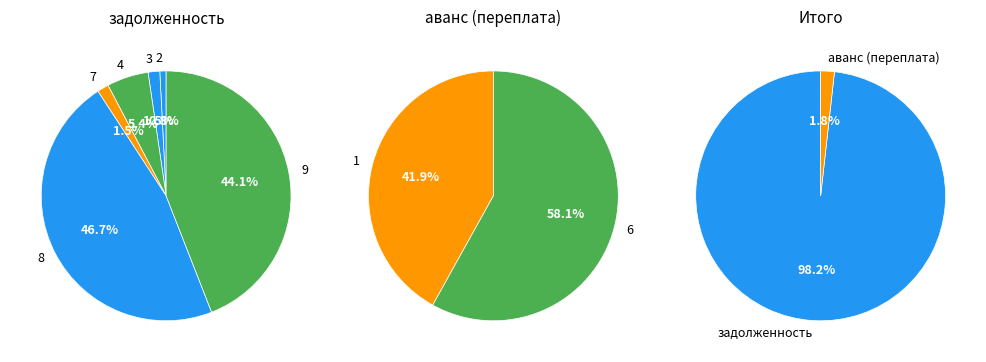

Does any single category account for the majority?

No